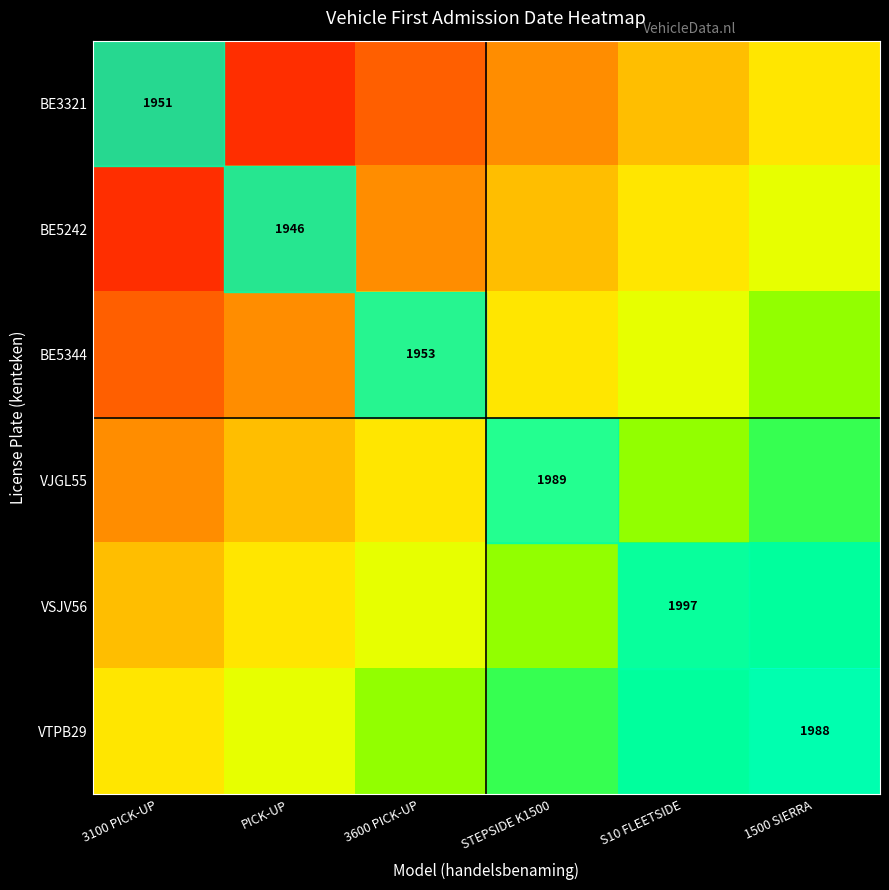

The BE3321 series shows 1209.8 at 3100 PICK-UP. True or false?

False